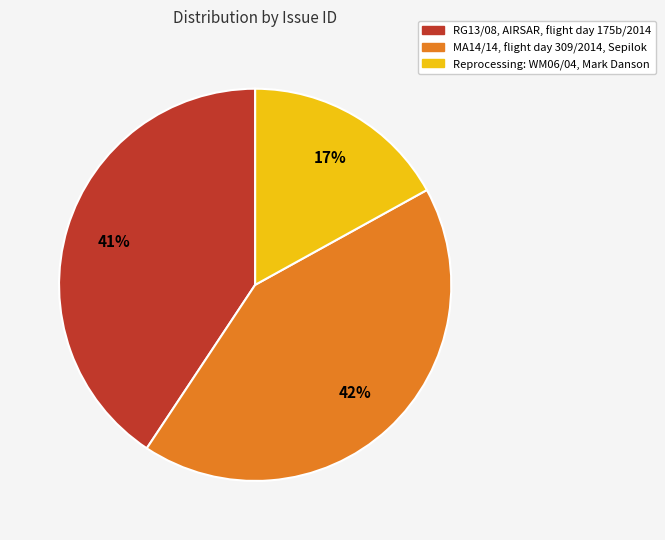

How many segments does this pie chart have?

3